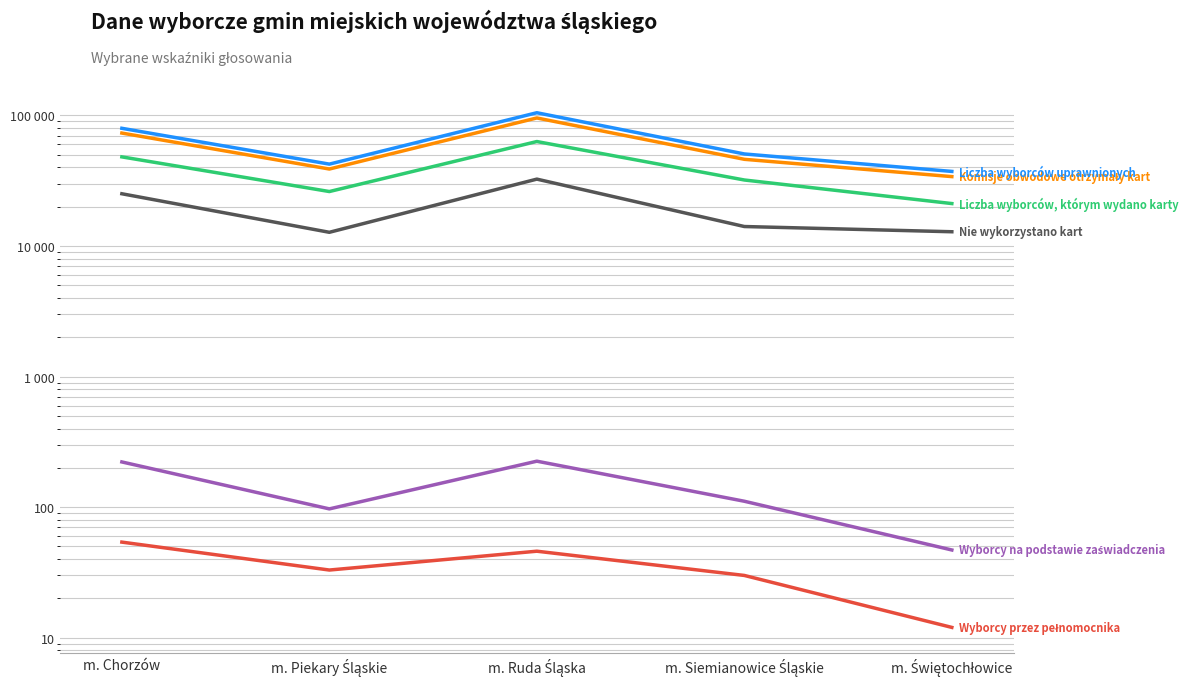

Count the number of data series in this chart.

6